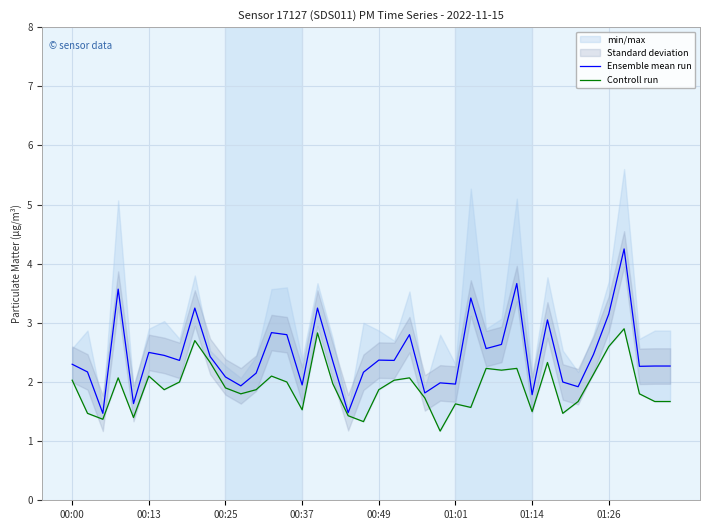

Reading right to left, list all the values displayed in this chart.

Ensemble mean run: 2.3	2.3	2.3	4.2	3.2	2.5	1.9	2.0	3.0	1.8	3.7	2.6	2.6	3.4	2.0	2.0	1.8	2.8	2.4	2.4	2.2	1.5	2.4	3.2	2.0	2.8	2.8	2.2	1.9	2.1	2.4	3.2	2.4	2.5	2.5	1.6	3.6	1.5	2.2	2.3
Controll run: 1.7	1.7	1.8	2.9	2.6	2.1	1.7	1.5	2.3	1.5	2.2	2.2	2.2	1.6	1.6	1.2	1.7	2.1	2.0	1.9	1.3	1.4	2.0	2.8	1.5	2.0	2.1	1.9	1.8	1.9	2.3	2.7	2.0	1.9	2.1	1.4	2.1	1.4	1.5	2.0